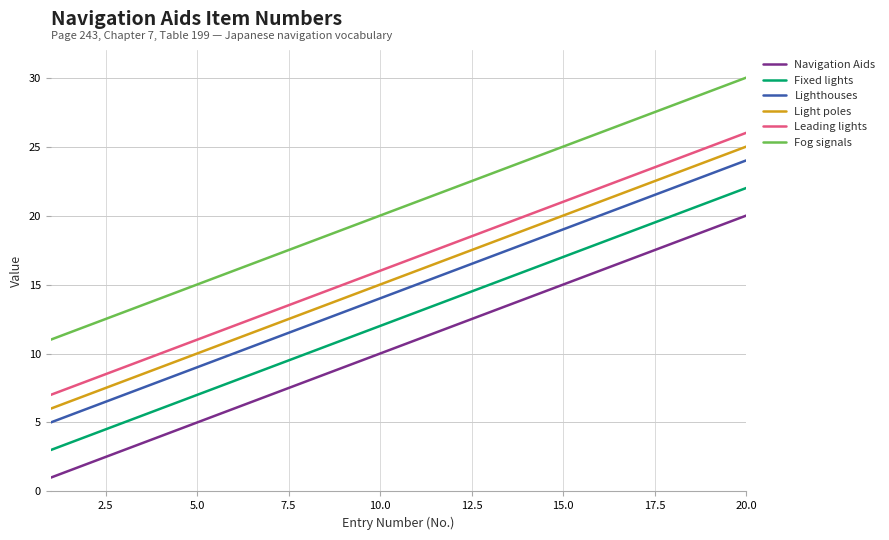

What is the lowest value of the Navigation Aids series?

1